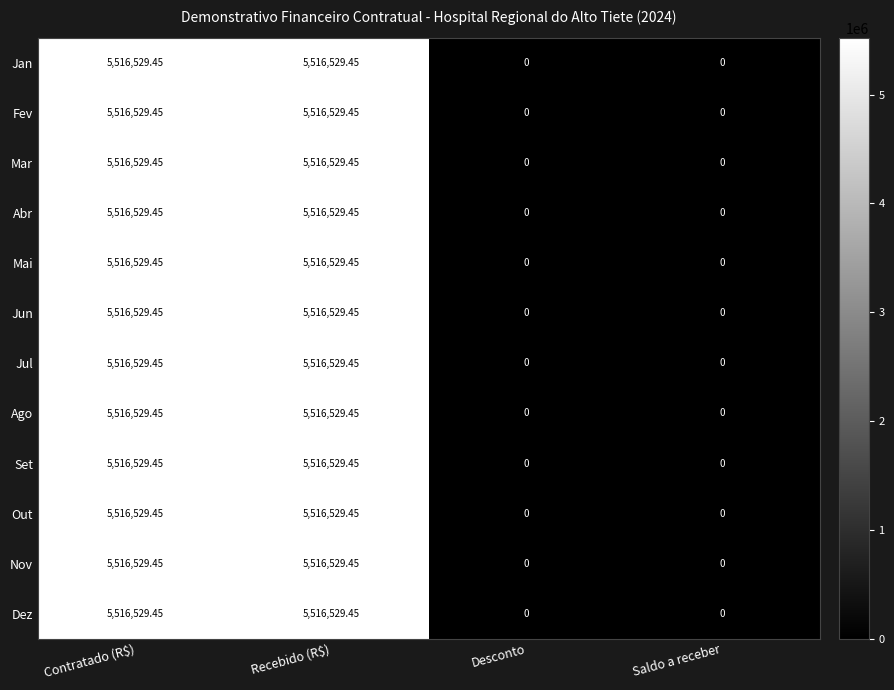

Count the number of data series in this chart.

12